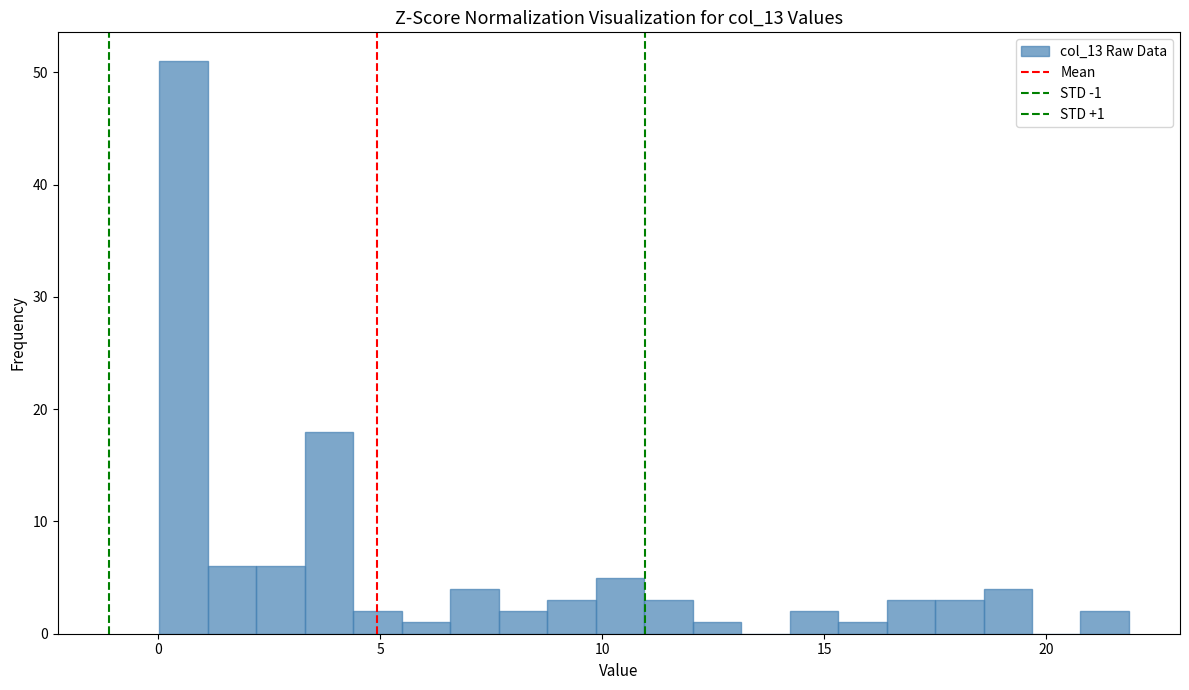

Around what value on the x-axis is the tallest bar? Give the approximate position of its centre, as read against the axis.

0.5